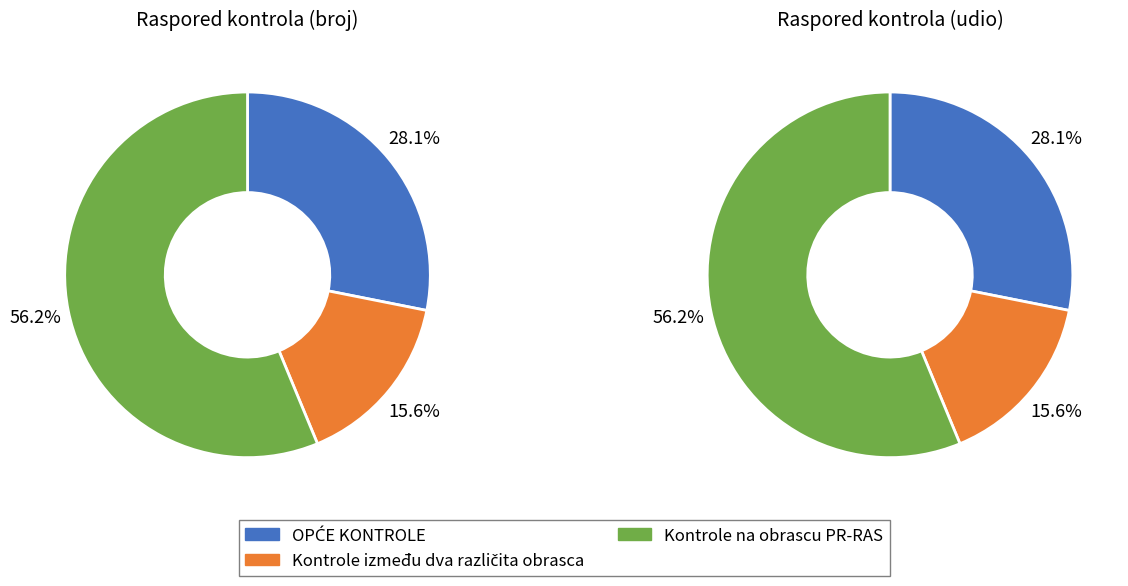

Which category has the smallest portion of the pie?

Kontrole između dva različita obrasca